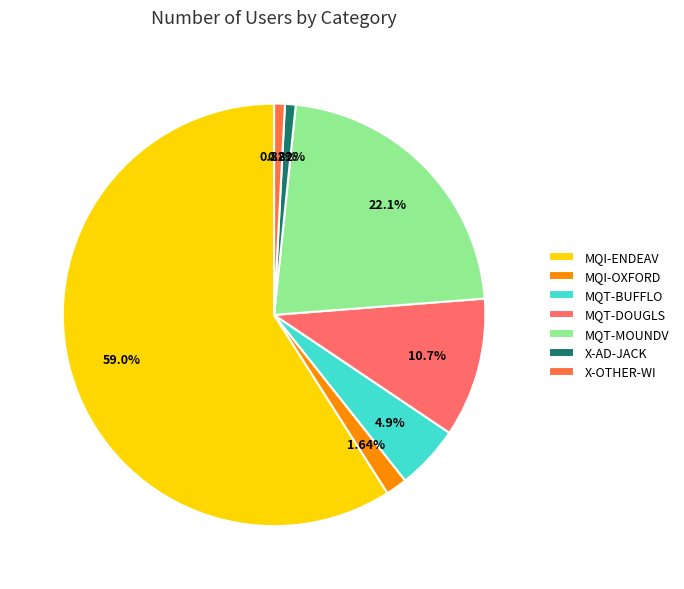

What portion of the pie excludes MQI-OXFORD?

98.4%